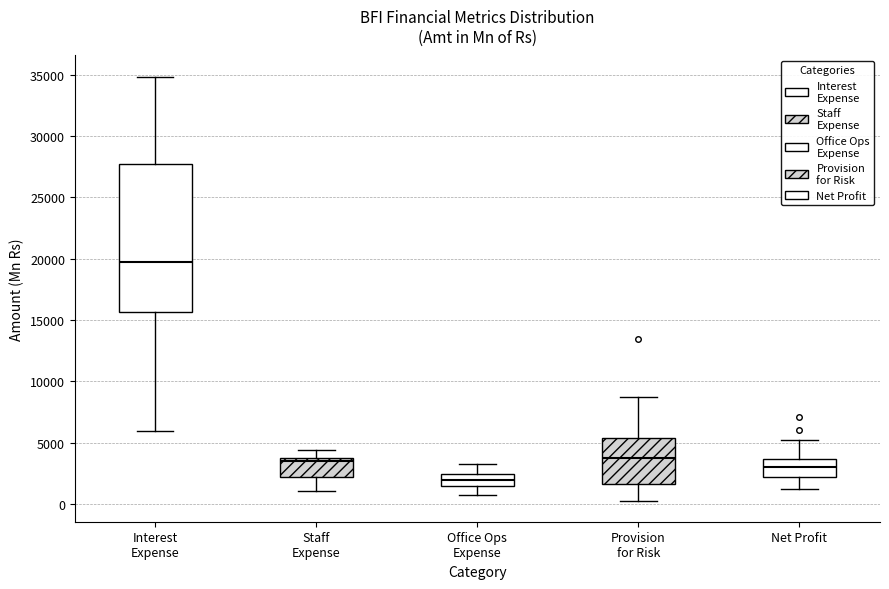

Comparing the boxes themselves (not the whiskers), which one is the tallest?

Interest Expense